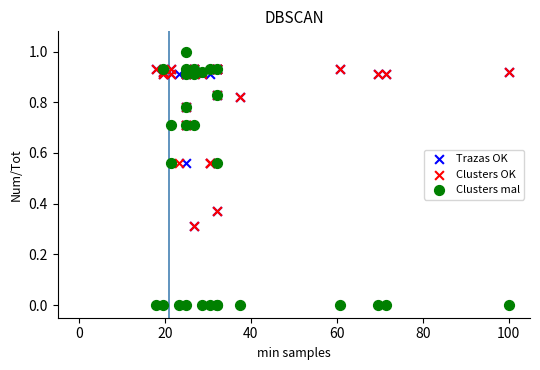

Which series has the largest Y range (max minus min)?

Clusters mal